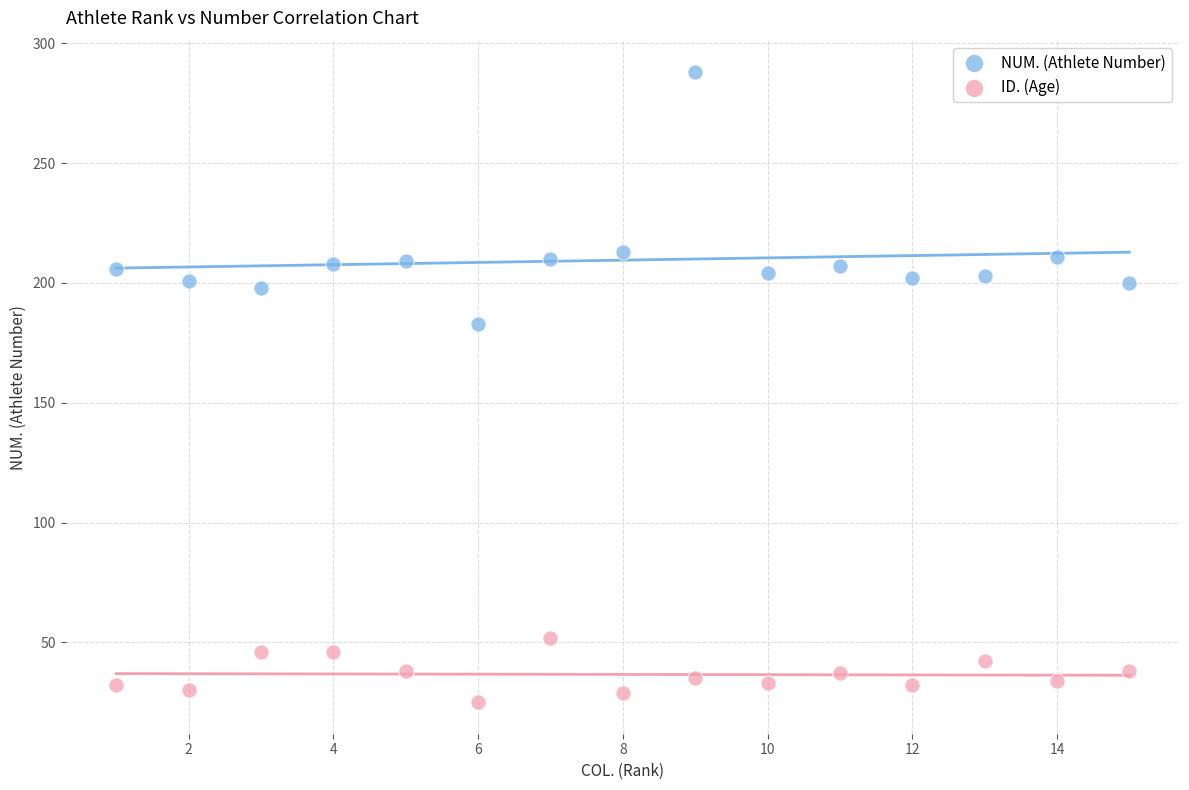

Across all data points, what is the range of X values (max minus min)?

14